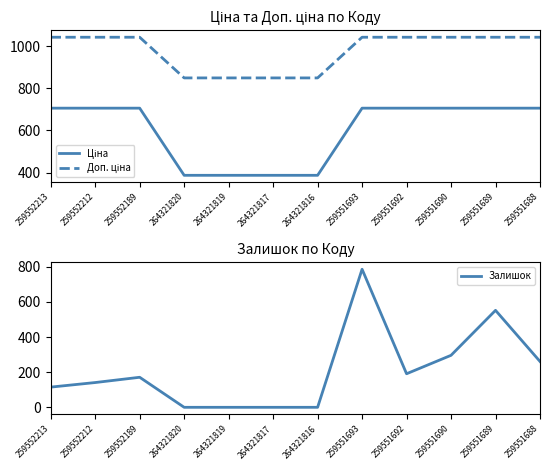

Rank the series by their maximum value, from highest to lowest.

Доп. ціна, Залишок, Ціна